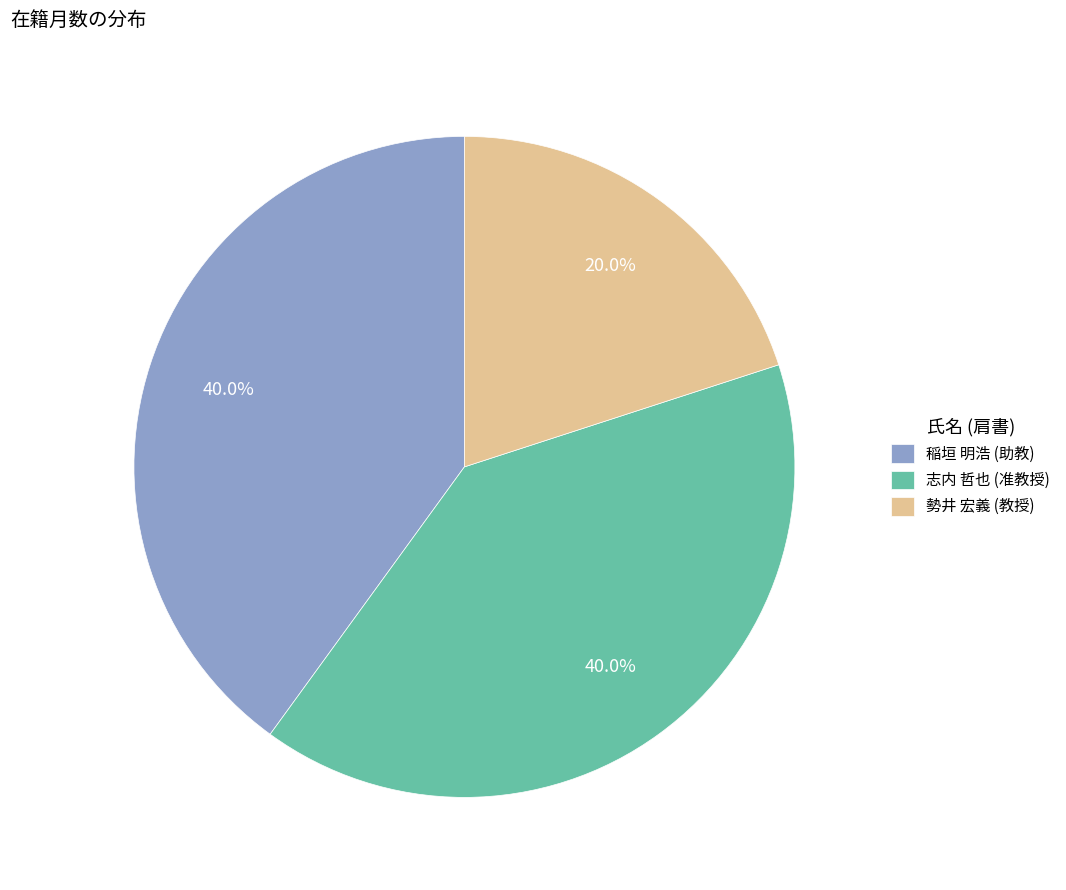

How many slices are in this pie chart?

3